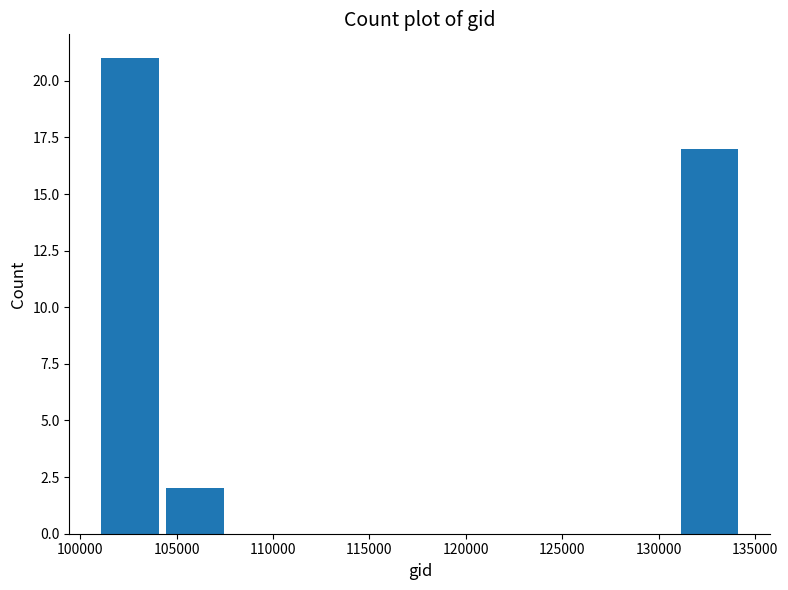

How tall is the bar that spans 131000 to 134500 on the x-axis? Neither the bar edges nor the heights are printed on the chart, so give them approximately, as read against the axes.

17